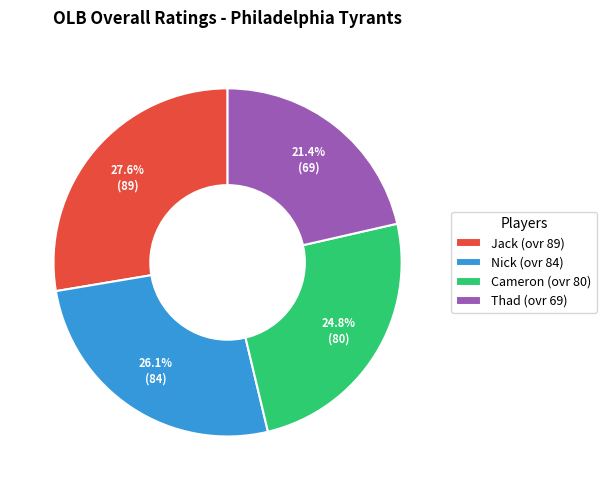

To the nearest percent, what portion does Thad represent?

21%